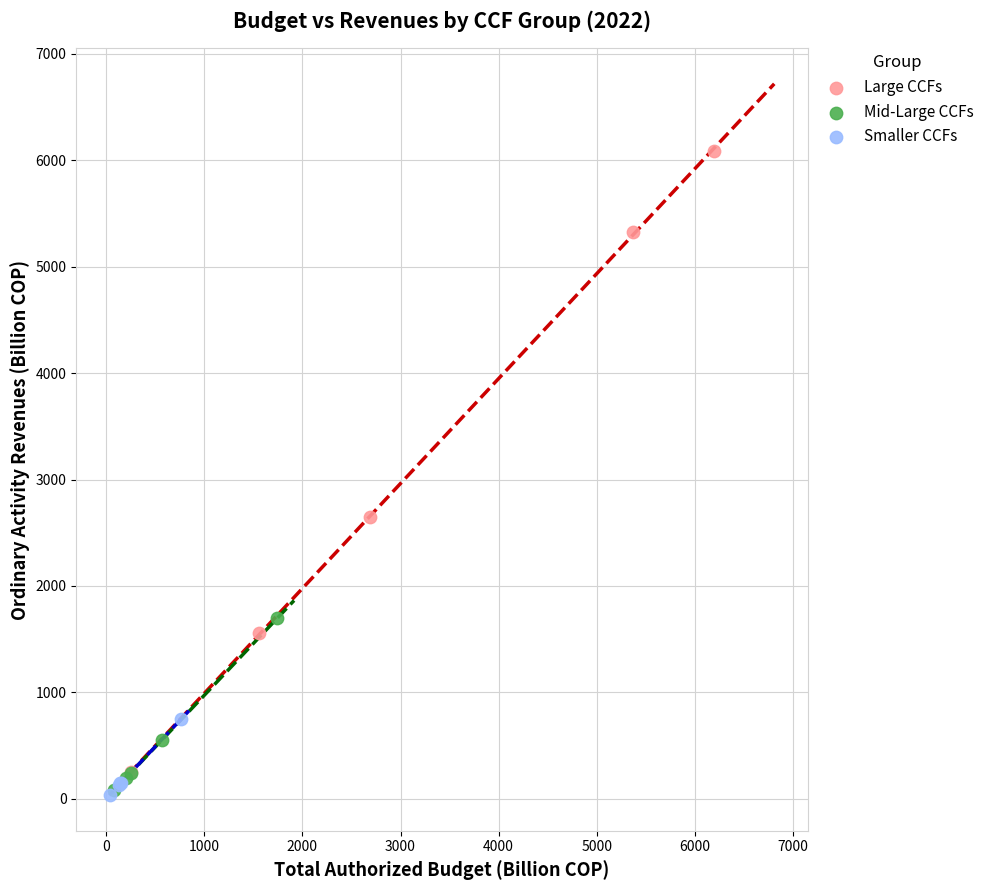

Which series reaches the maximum Y coordinate?

Large CCFs